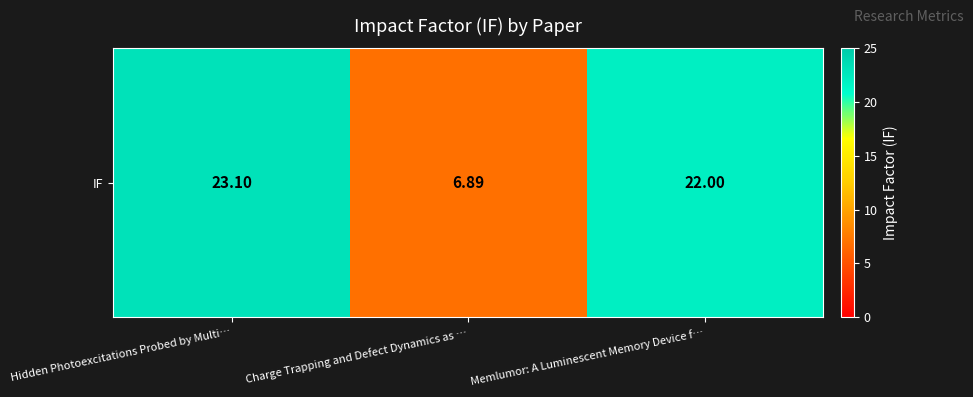

At which label does the data first exceed 22?

Hidden Photoexcitations Probed by Multi…